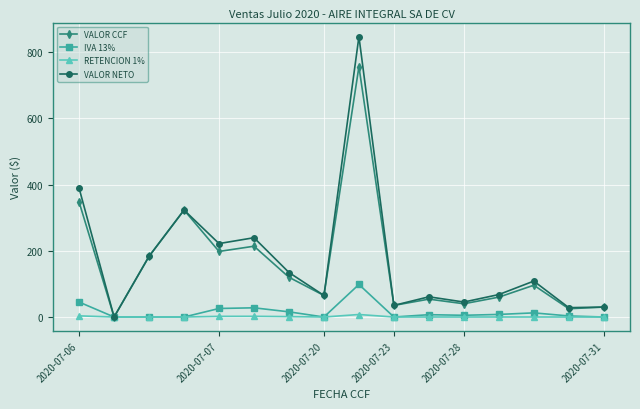

Which series has the widest spread of values?

VALOR NETO